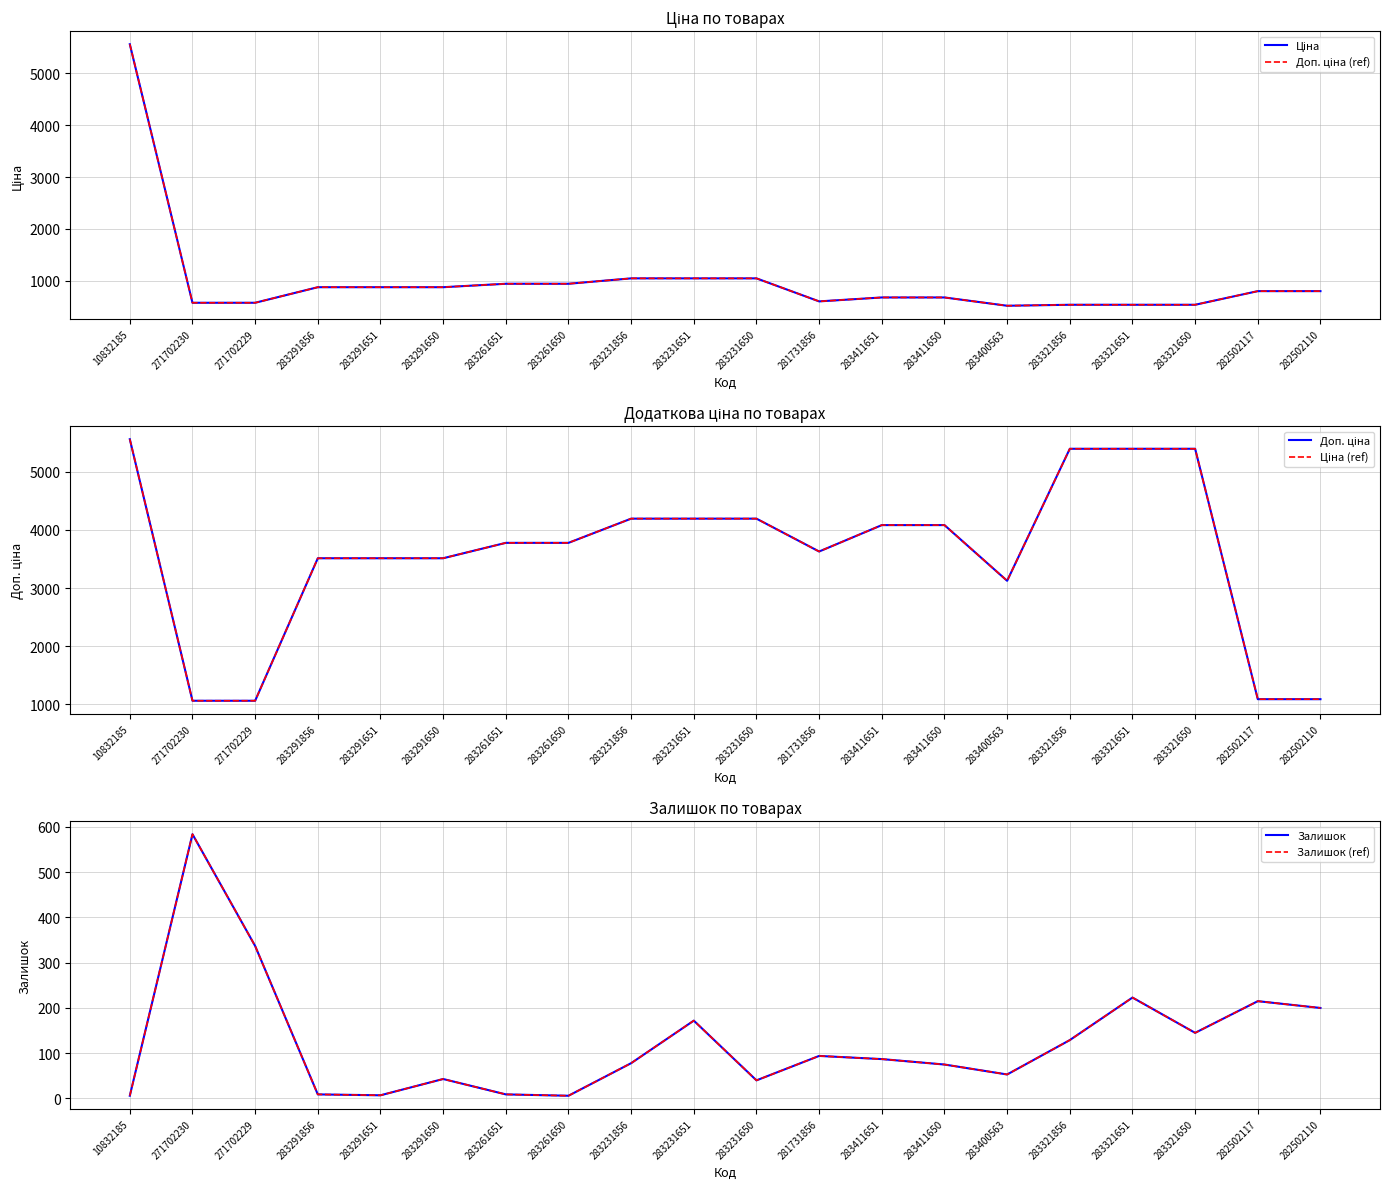

True or false: Ціна and Залишок cross at least once.

True